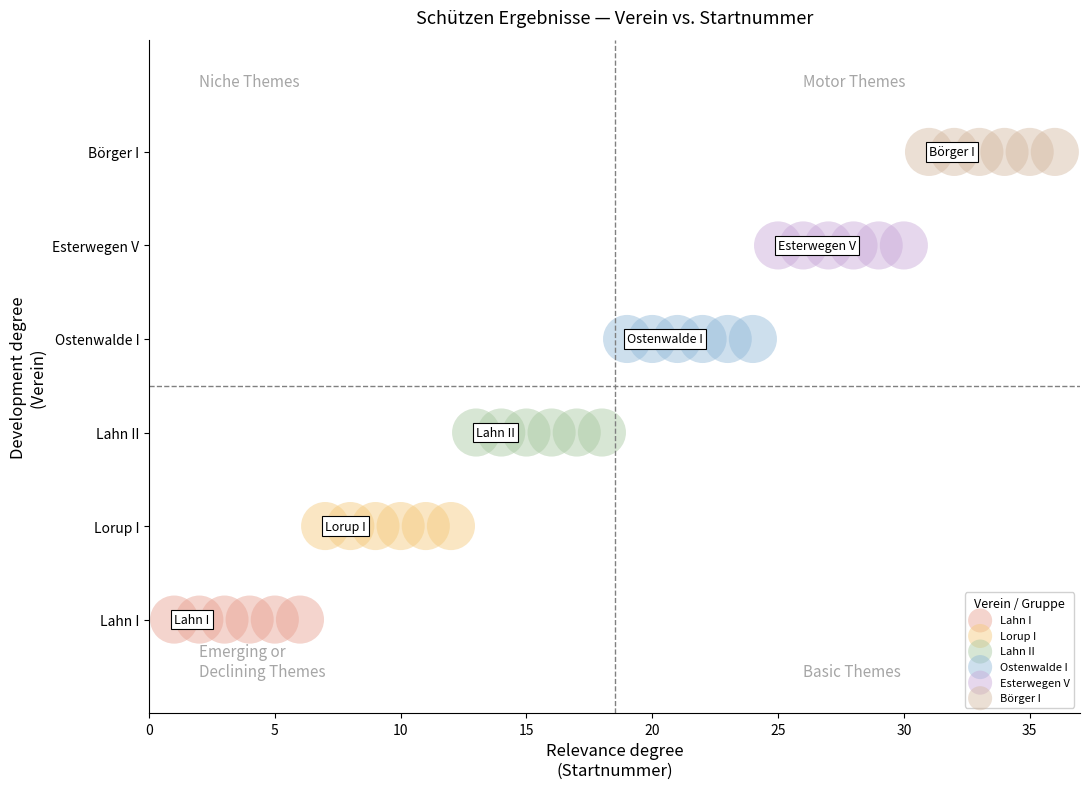

What are all the series names shown in the legend?

Lahn I, Lorup I, Lahn II, Ostenwalde I, Esterwegen V, Börger I